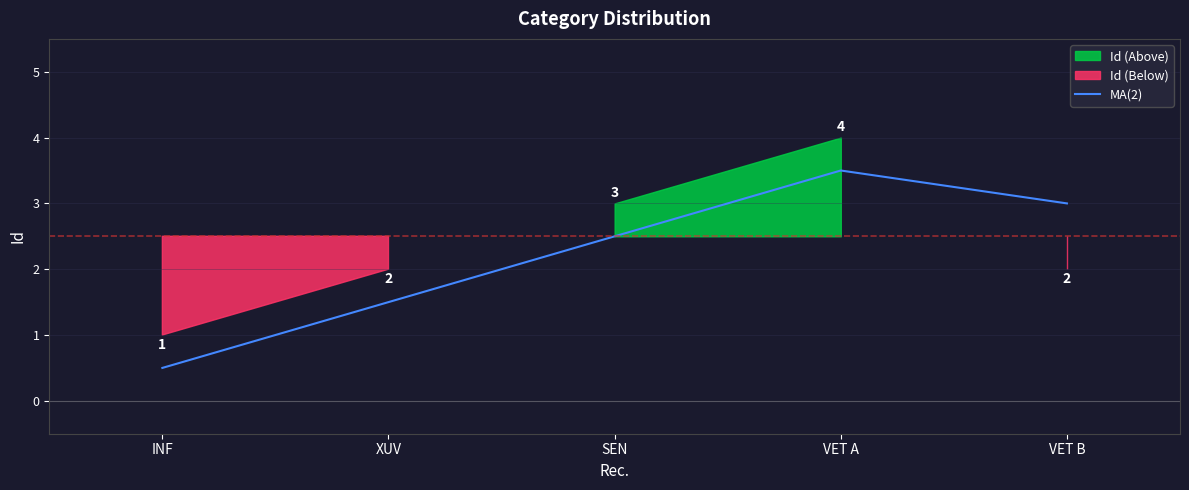

What is the average value?

2.2